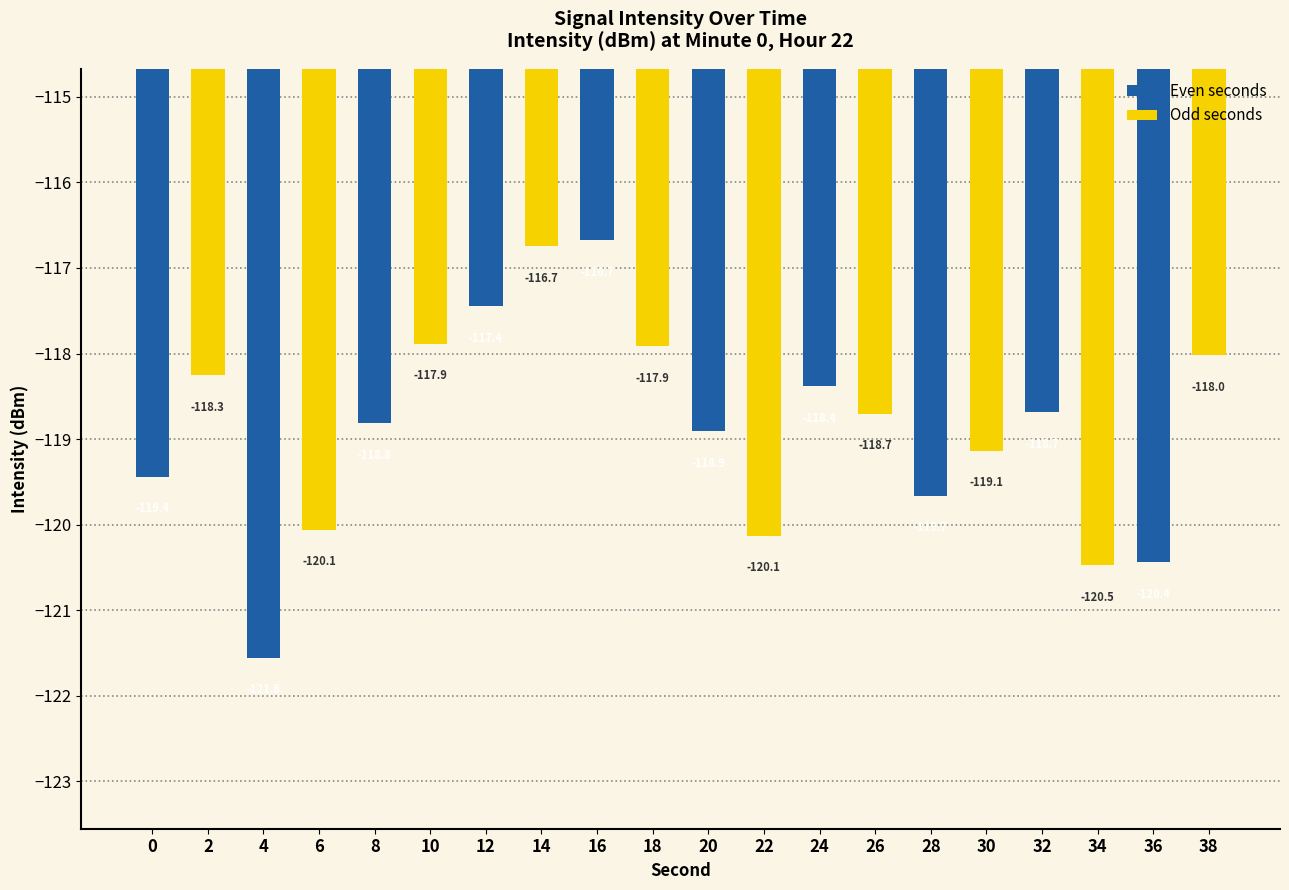

How many data points in Even seconds are less than -118?

8